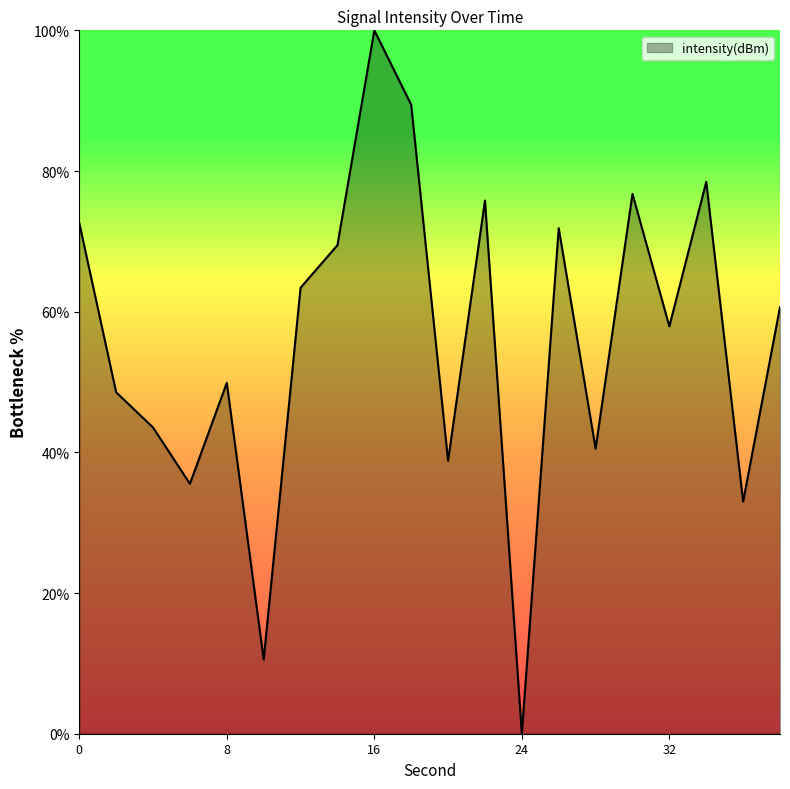

What is the difference between the maximum and minimum values?

100.0